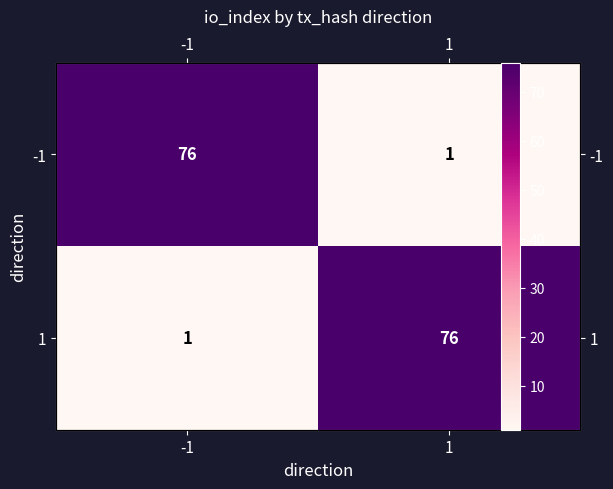

Is it true that 1 equals 1 at -1?

True